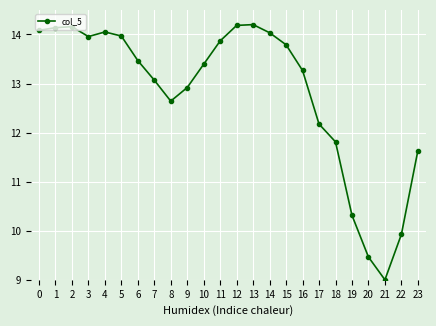

At which label is the value closest to 11?

23